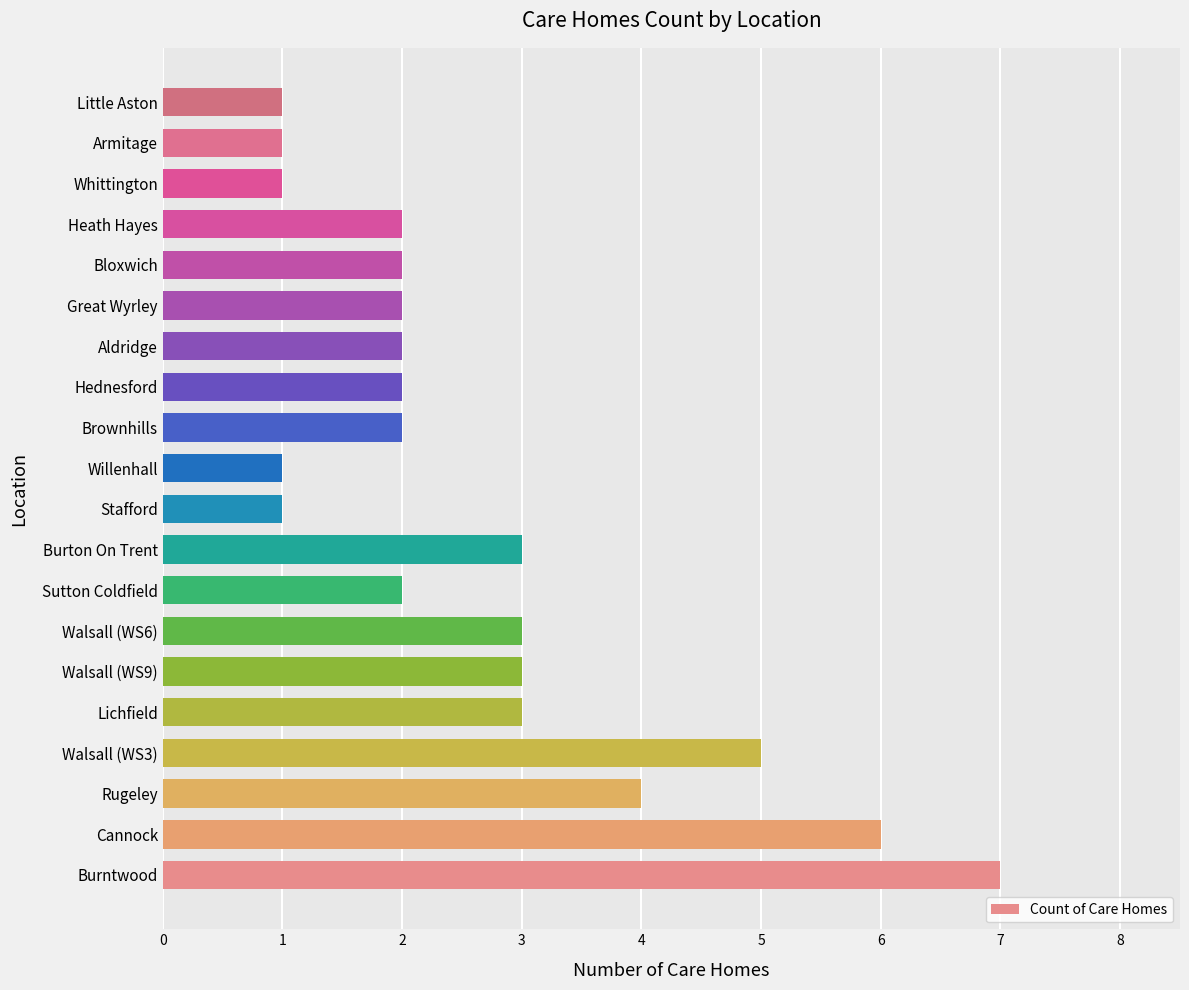

What is the approximate value at Cannock?

6